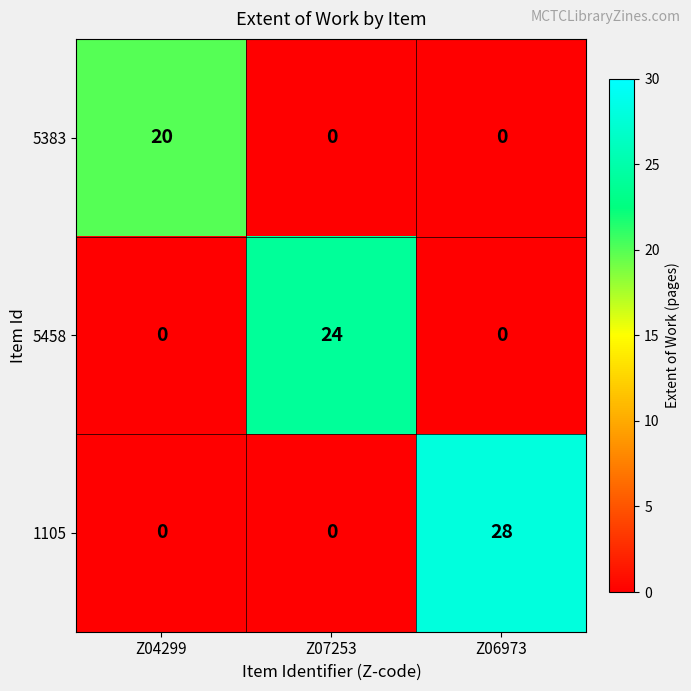

The 1105 series shows 0 at Z07253. True or false?

True